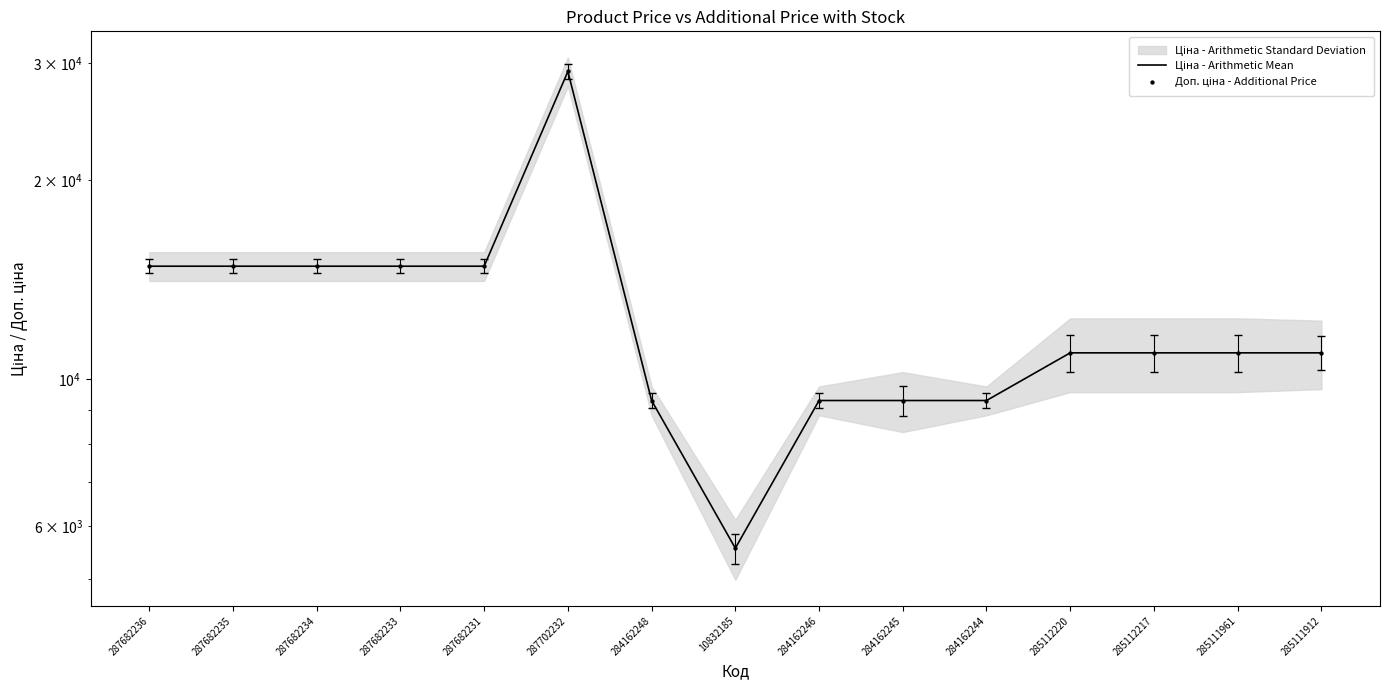

Which series contains the lowest Y value?

Ціна - Arithmetic Mean